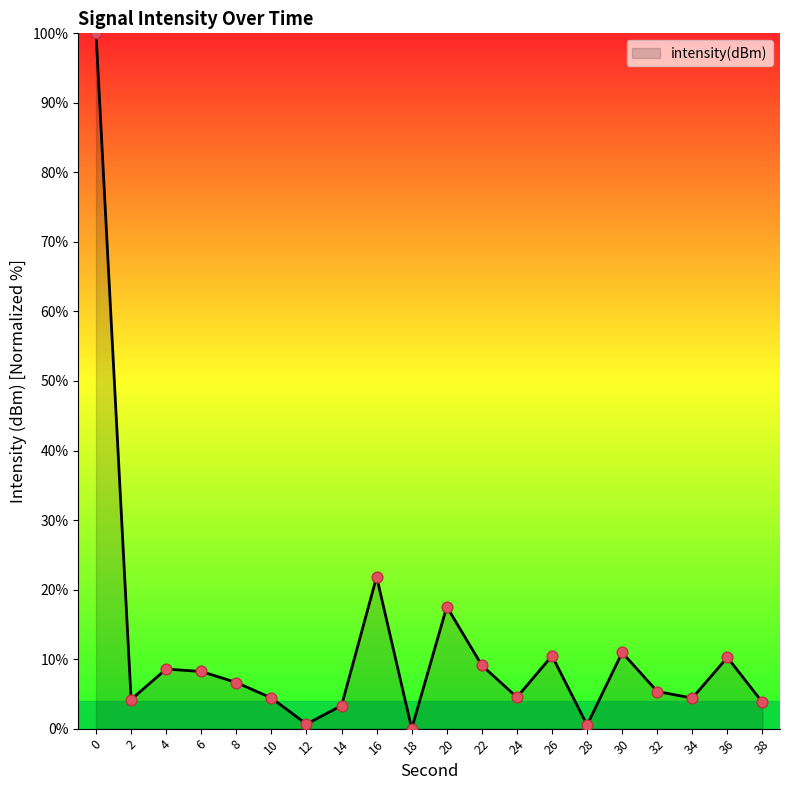

What is the change in value from 18 to 24?

+4.5